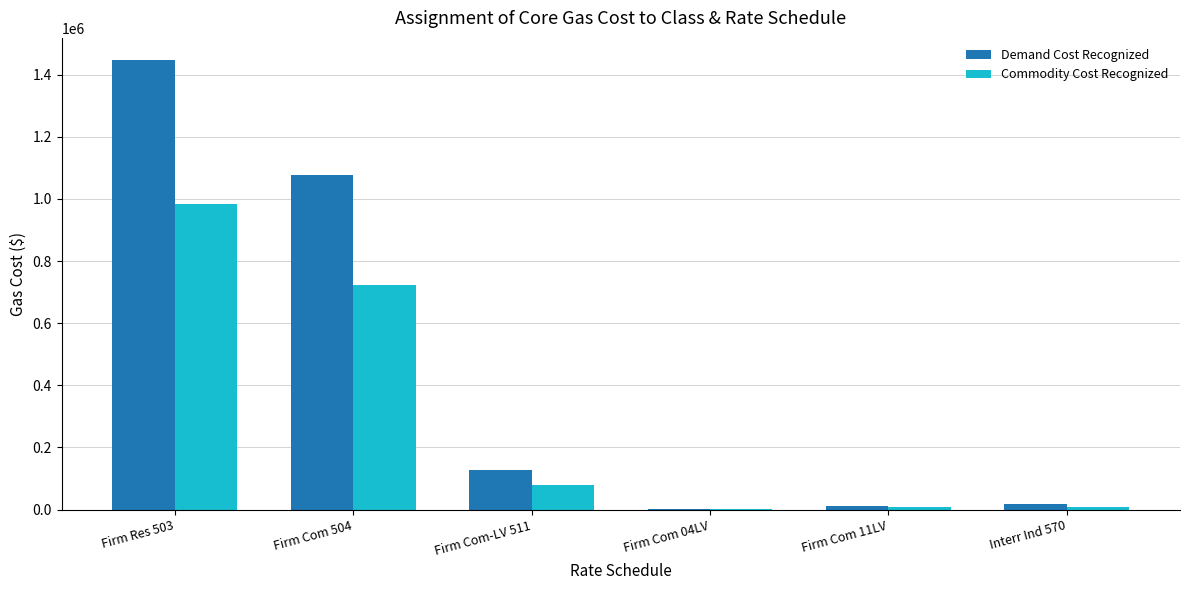

Which category has the highest value in the Demand Cost Recognized series?

Firm Res 503